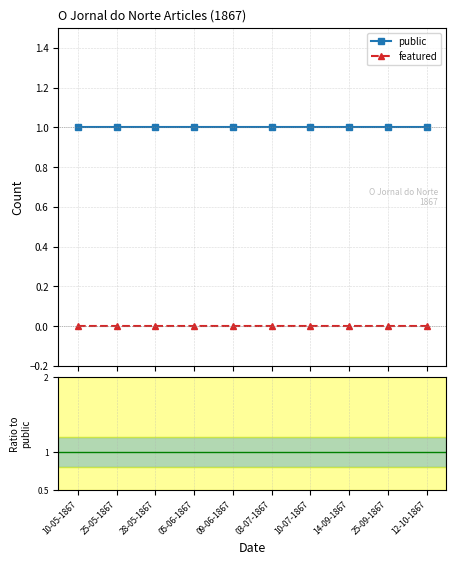

Which has a higher value, 25-09-1867 or 03-07-1867?

25-09-1867